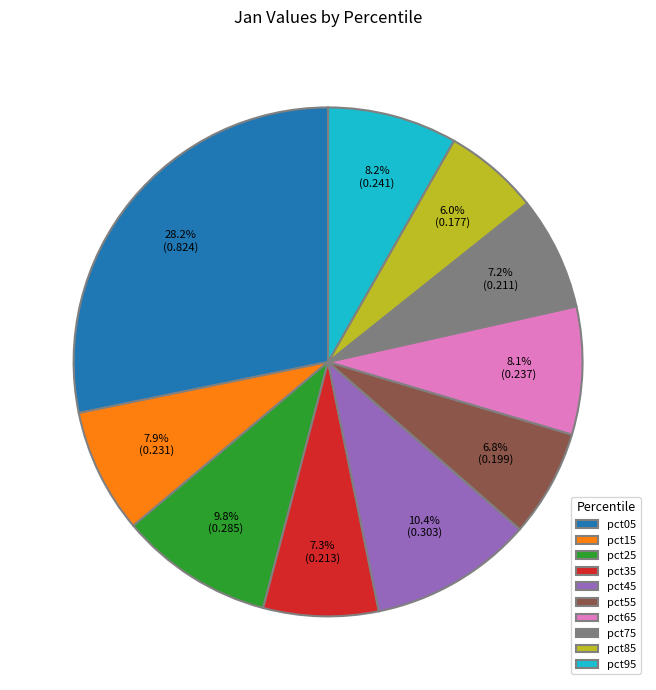

What is the largest slice in the pie chart?

pct05